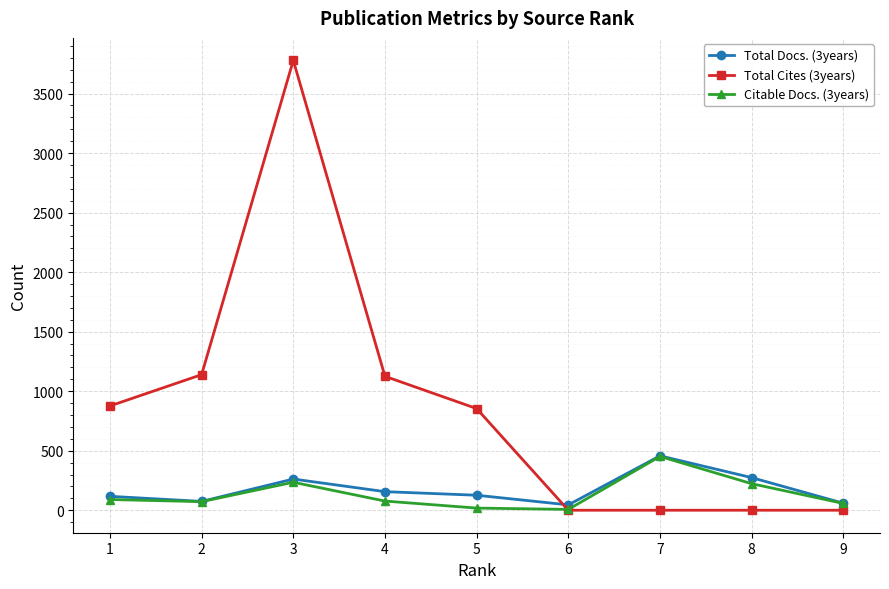

How many lines are shown in the chart?

3